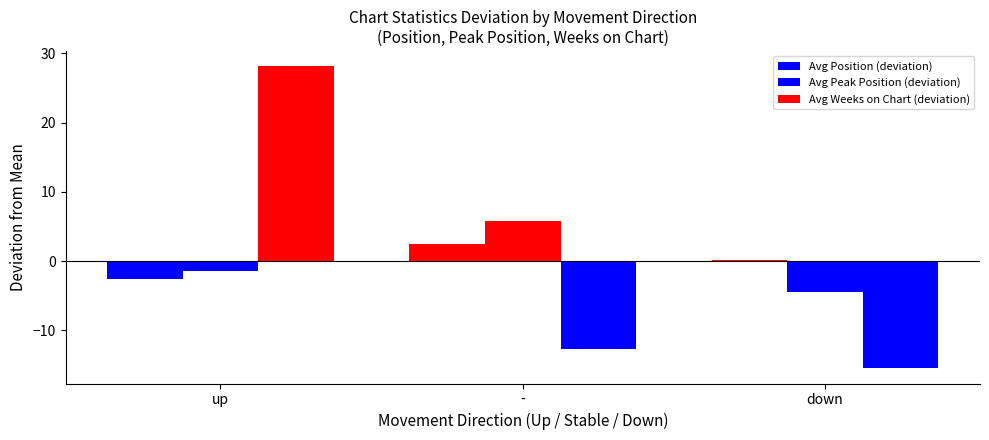

How many distinct data groups are displayed?

3